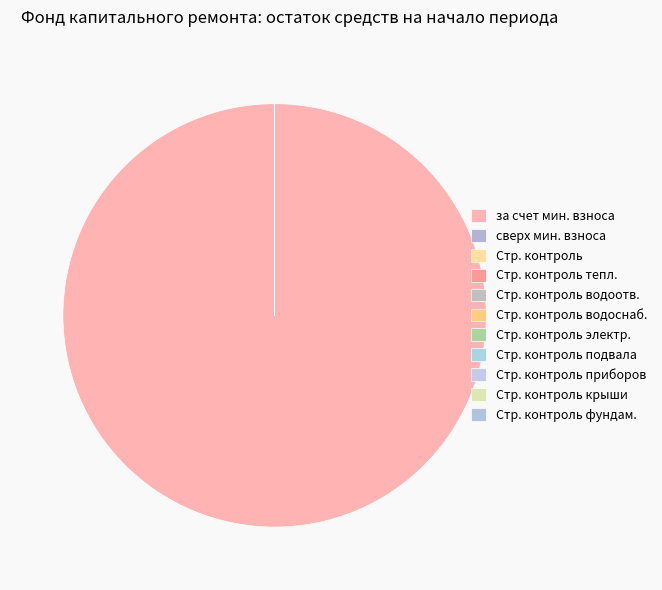

To the nearest percent, what is the difference between the largest and smallest slice percentages?

100%